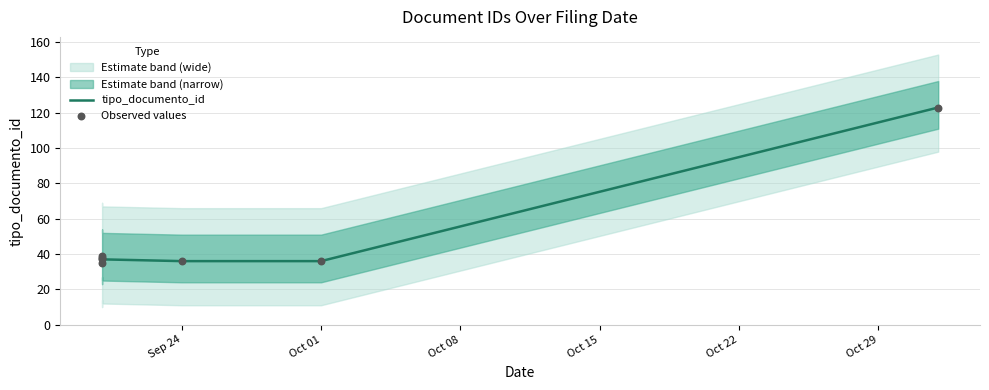

Which series contains the highest Y value?

tipo_documento_id